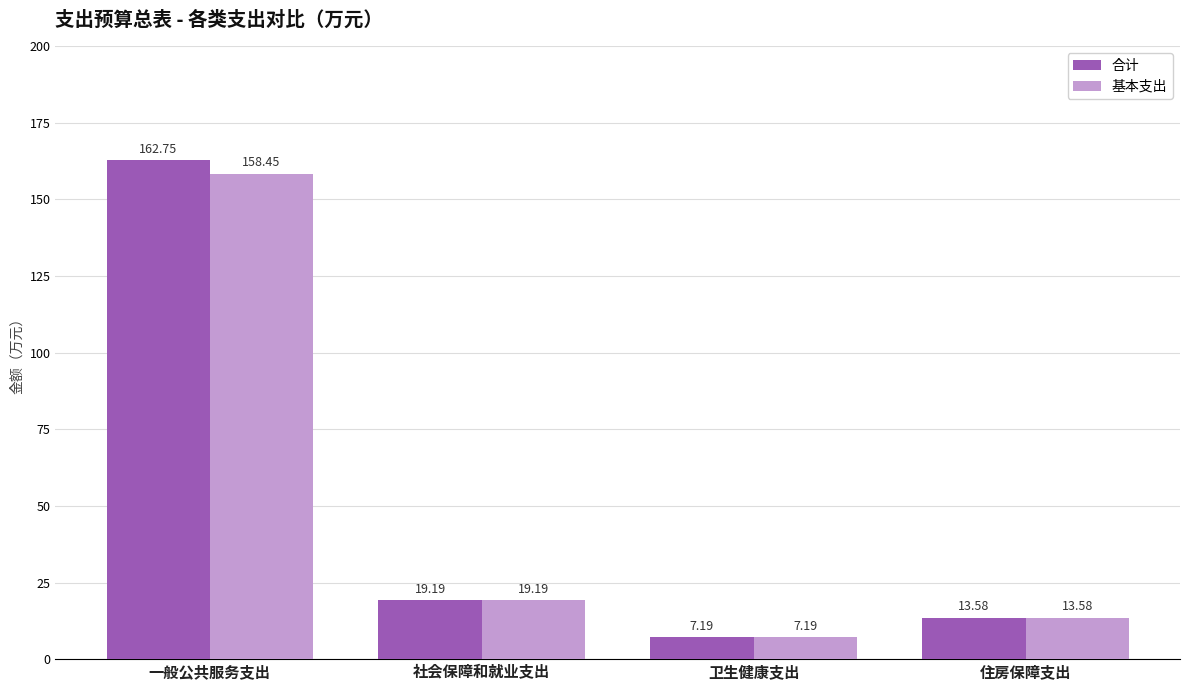

What is the value of the 合计 bar at the 2nd from the left?

19.2